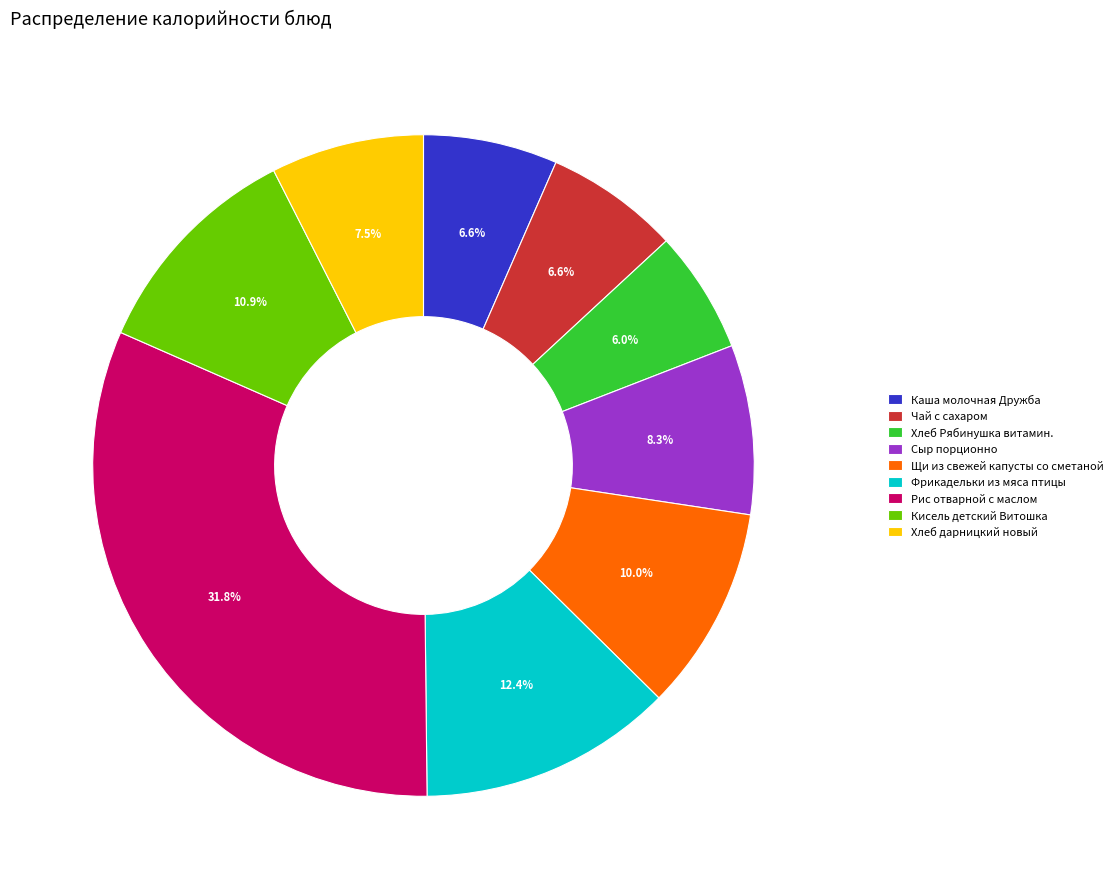

Is Рис отварной с маслом the majority of the pie?

No